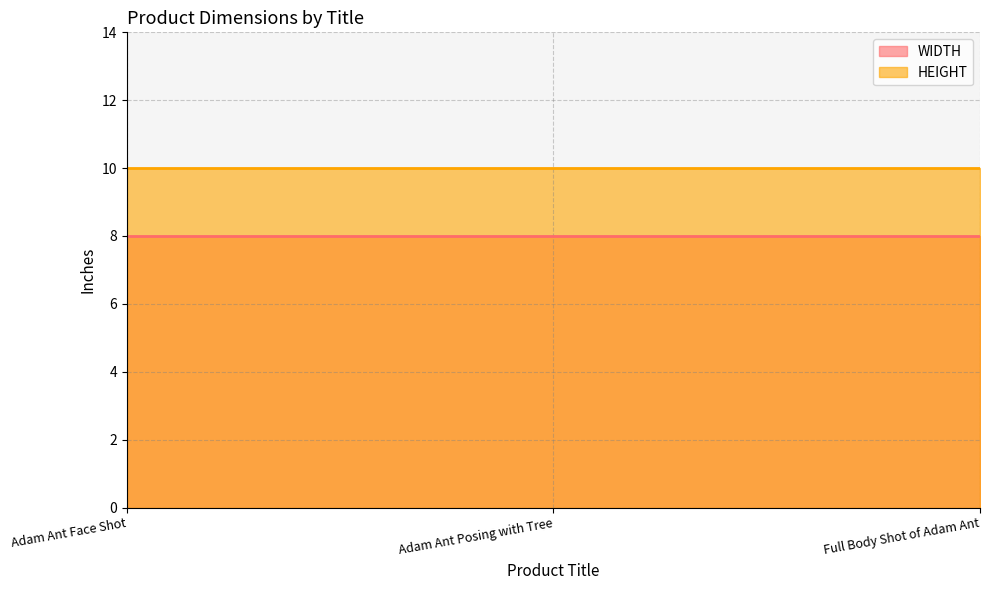

How many distinct data groups are displayed?

2